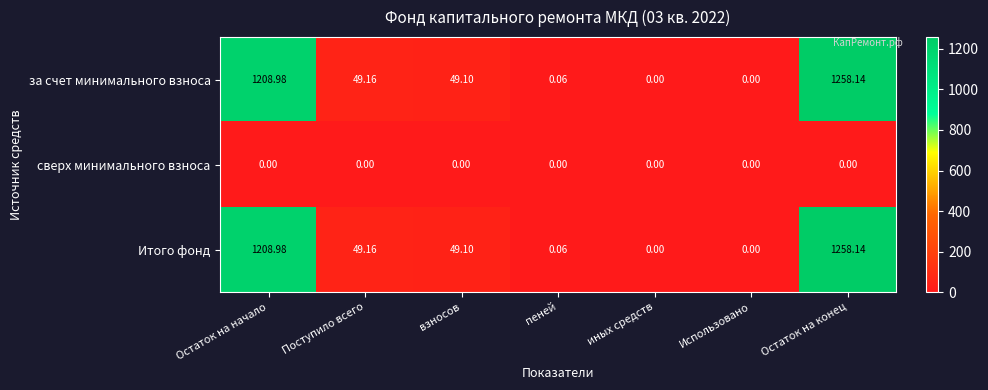

Is the value of Итого фонд at Поступило всего greater than the value of за счет минимального взноса at иных средств?

Yes